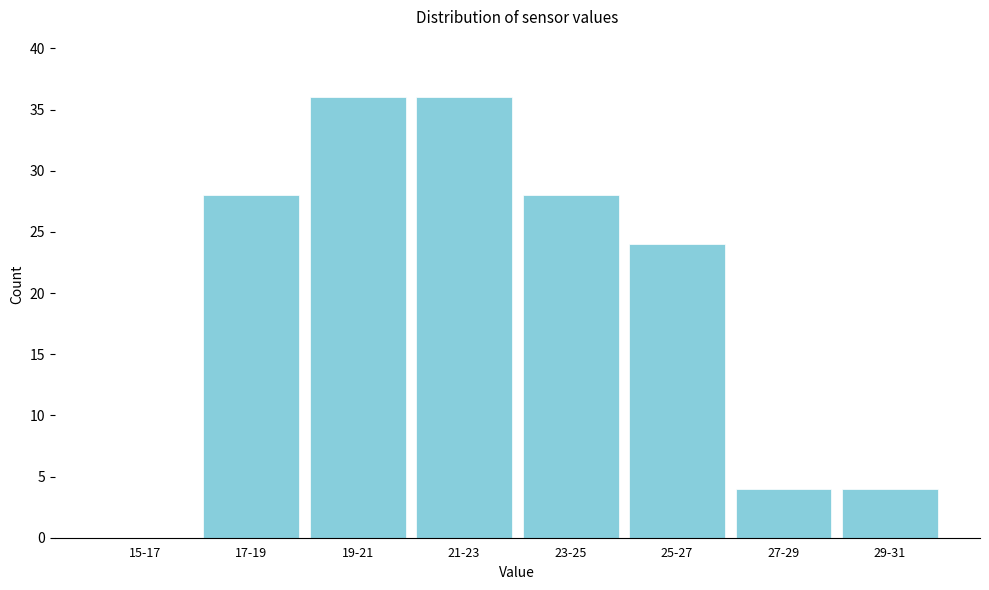

Reading left to right, transcribe all the data shown in this chart.

15-17=0	17-19=28	19-21=36	21-23=36	23-25=28	25-27=24	27-29=4	29-31=4